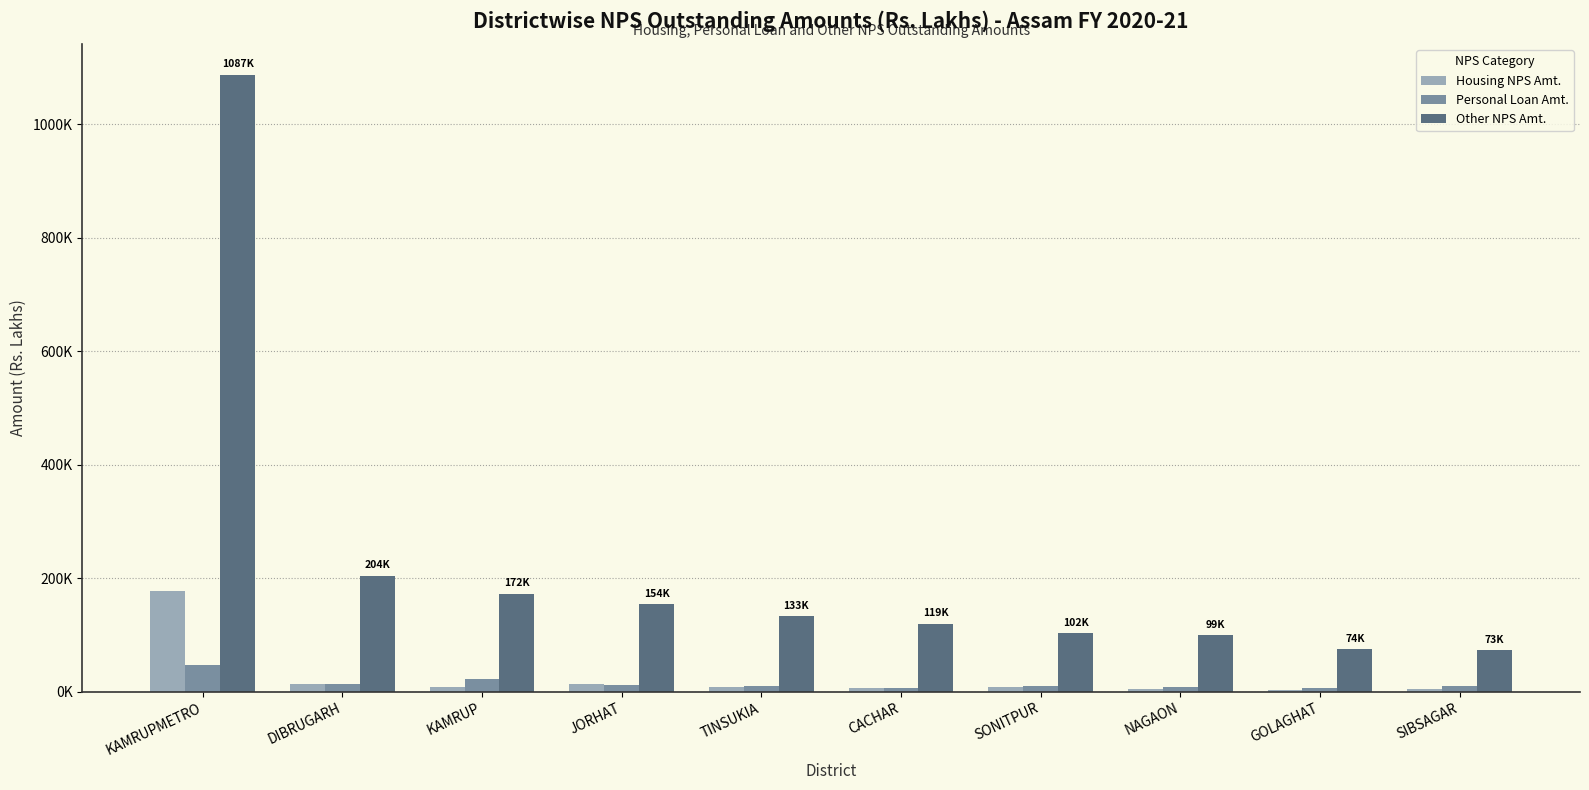

At which category is the sum across all series the highest?

KAMRUPMETRO